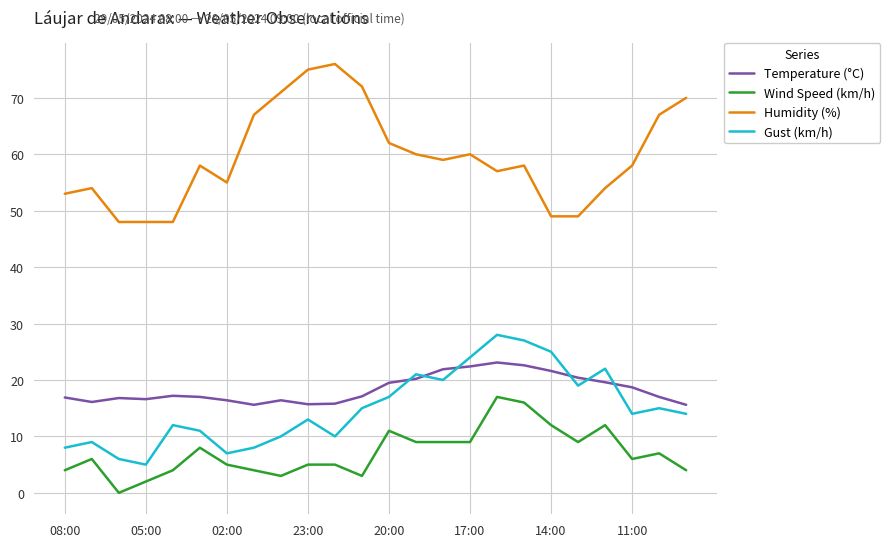

Which series has the widest spread of values?

Humidity (%)